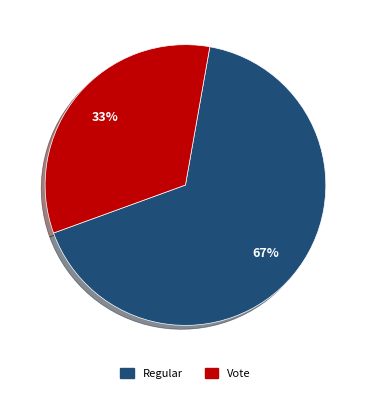

Is Regular the majority of the pie?

Yes